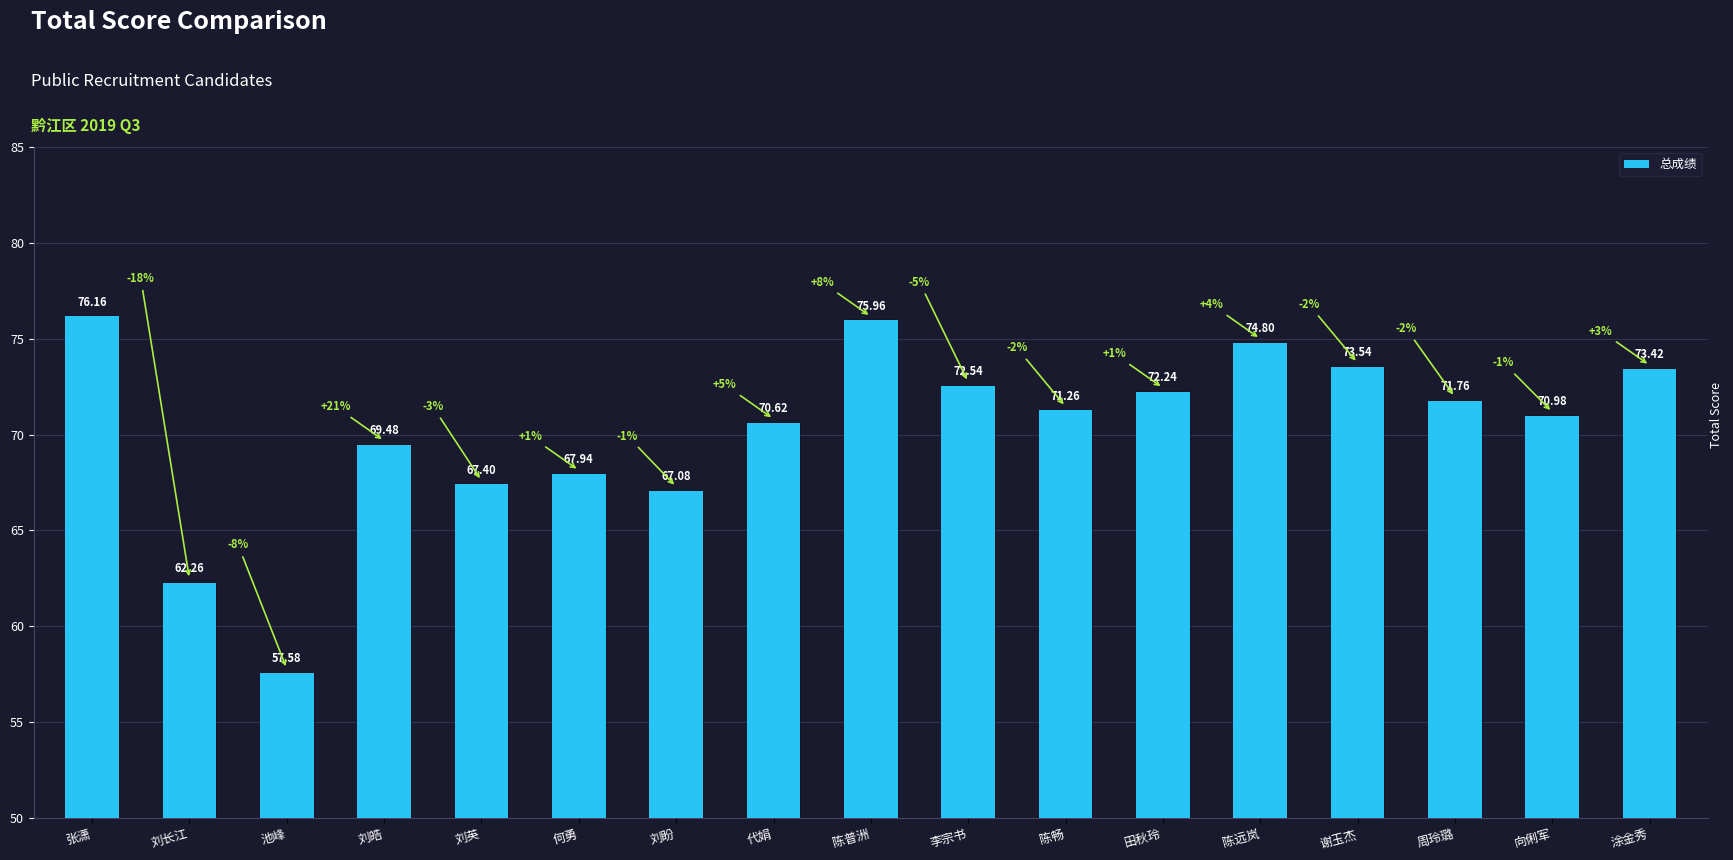

Approximately how many times larger is the value at 刘皓 compared to 张潇?

0.9